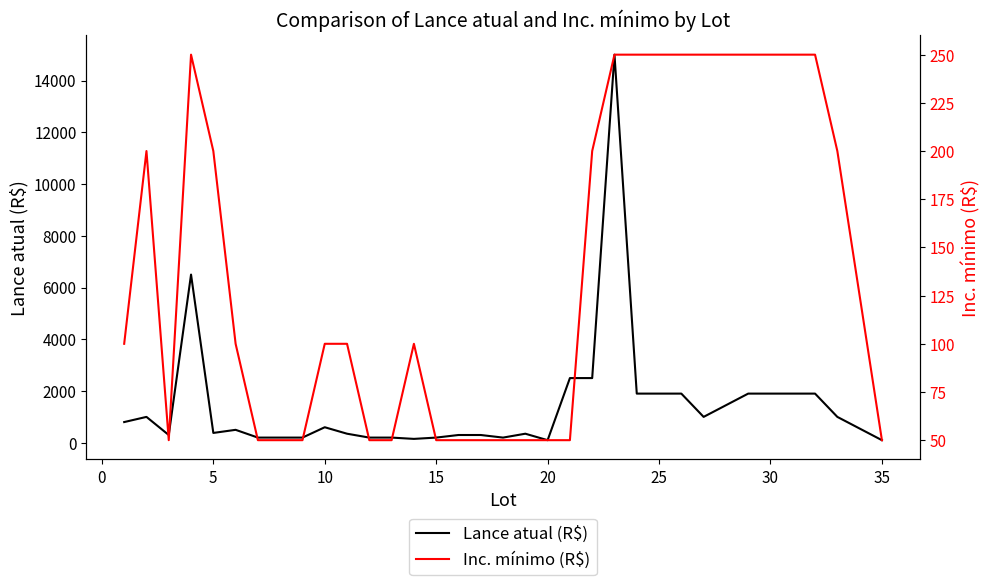

Count the Inc. mínimo (R$) values in the range 50 to 250.

31